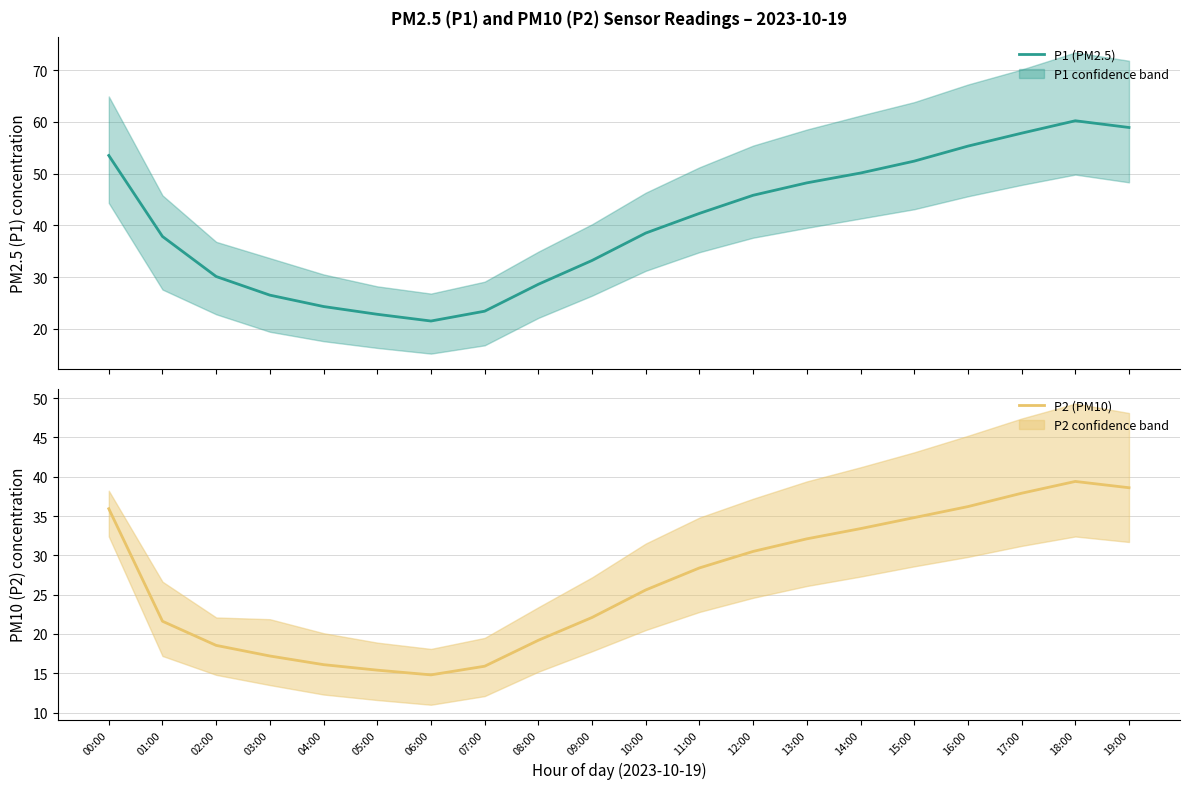

At how many categories does at least one series exceed 19?

20